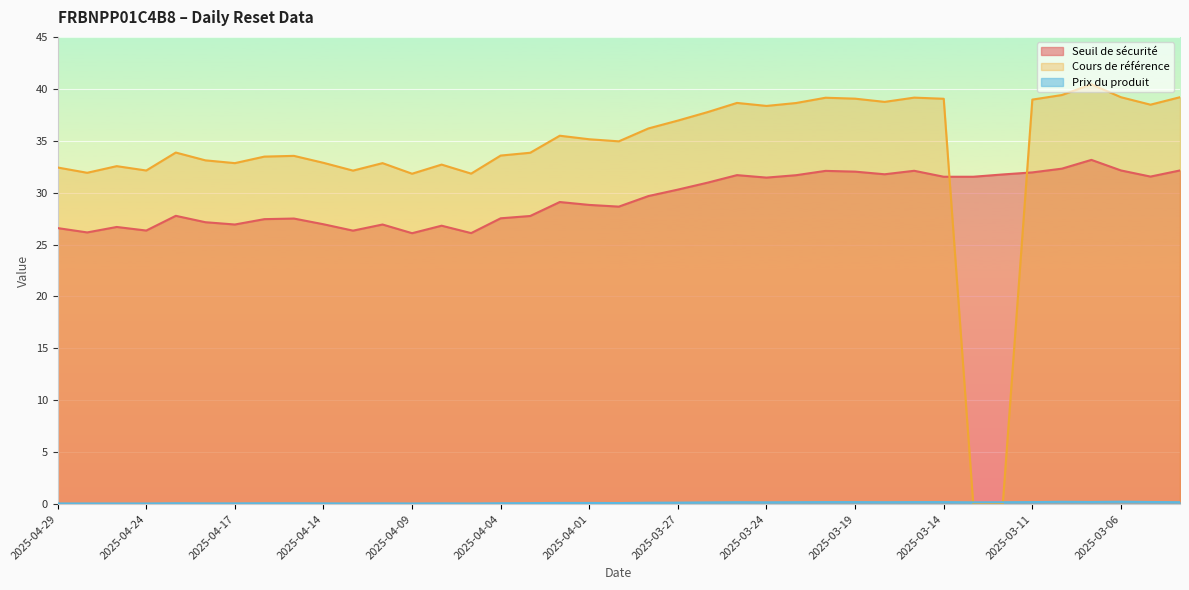

Which series has the largest range (max minus min)?

Cours de référence